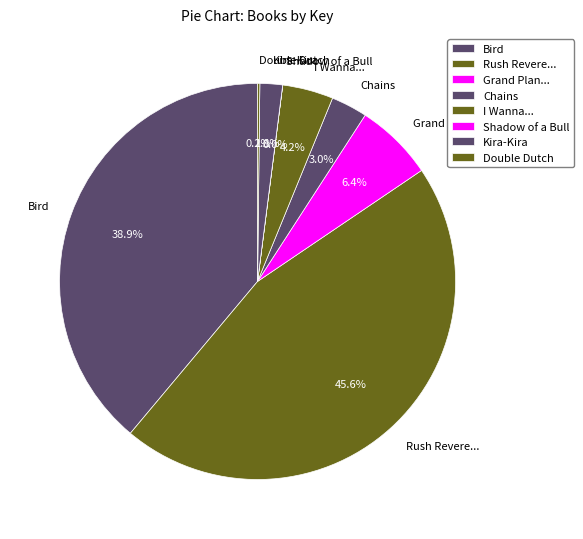

Is there any slice that represents more than half of the pie?

No